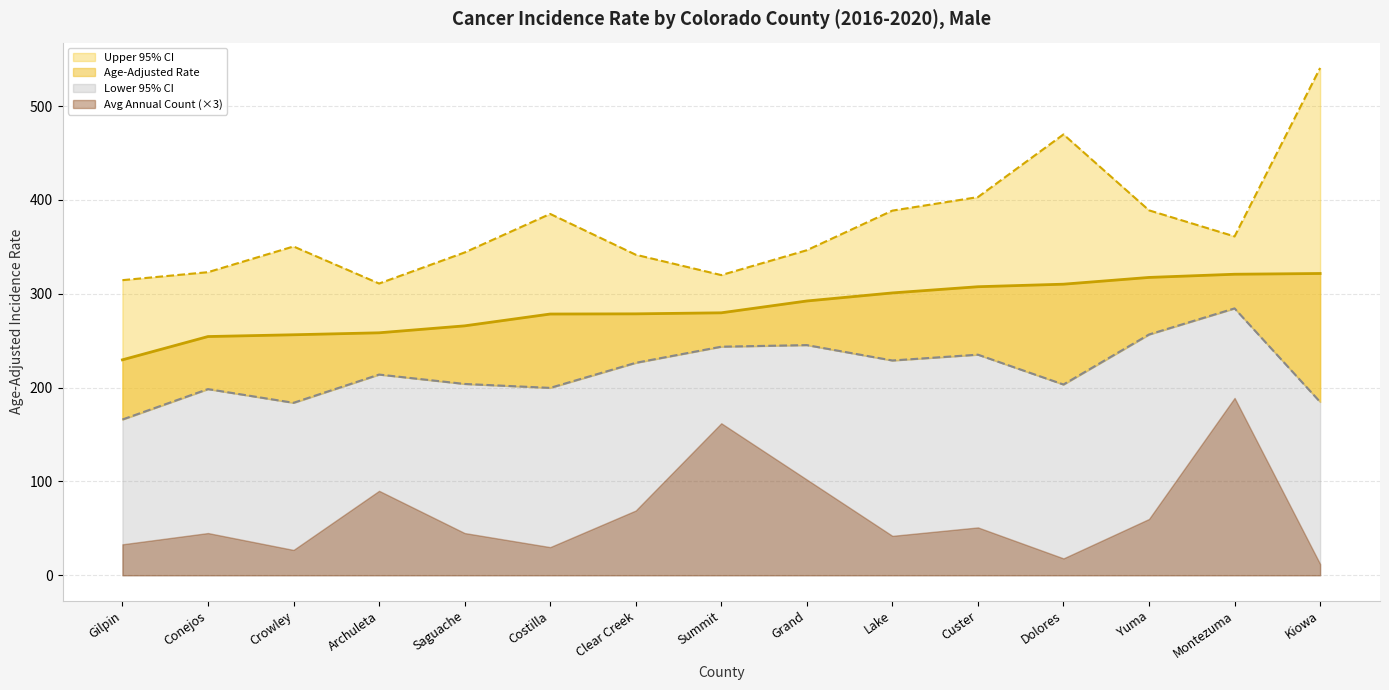

True or false: Age-Adjusted Rate has more than 2 points higher than both neighbors.

False